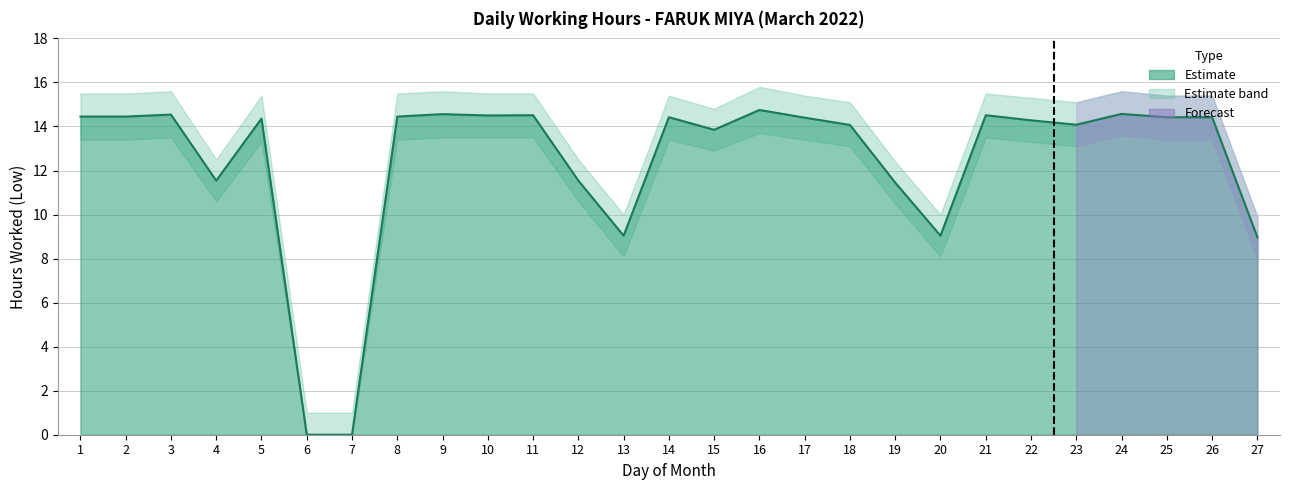

What is the total value across all series at 5?

43.1